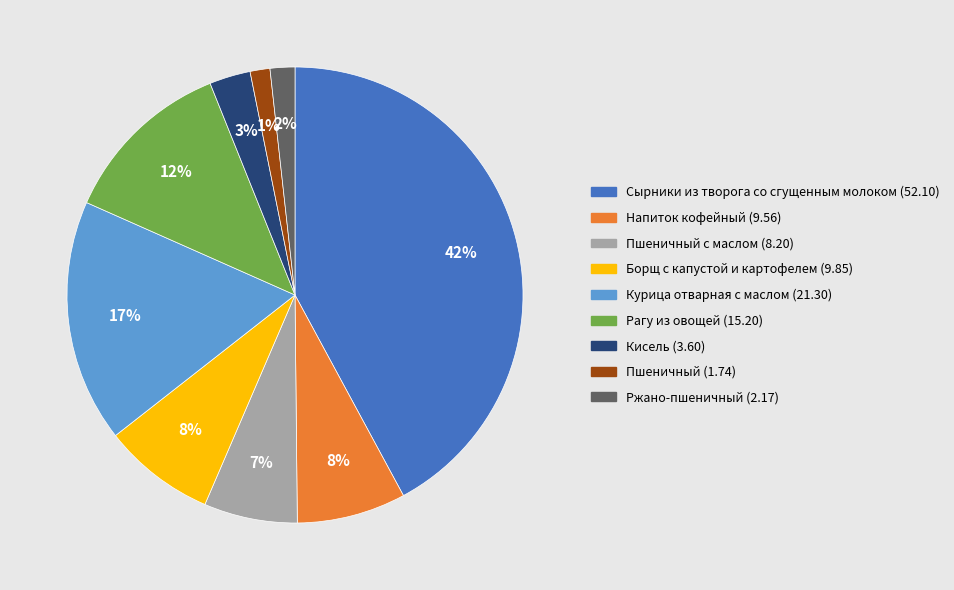

Does any single category account for the majority?

No